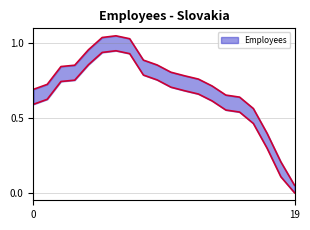

Reading left to right, transcribe all the data shown in this chart.

0.7	0.7	0.8	0.9	1.0	1.0	1.1	1.0	0.9	0.9	0.8	0.8	0.8	0.7	0.7	0.6	0.6	0.4	0.2	0.1